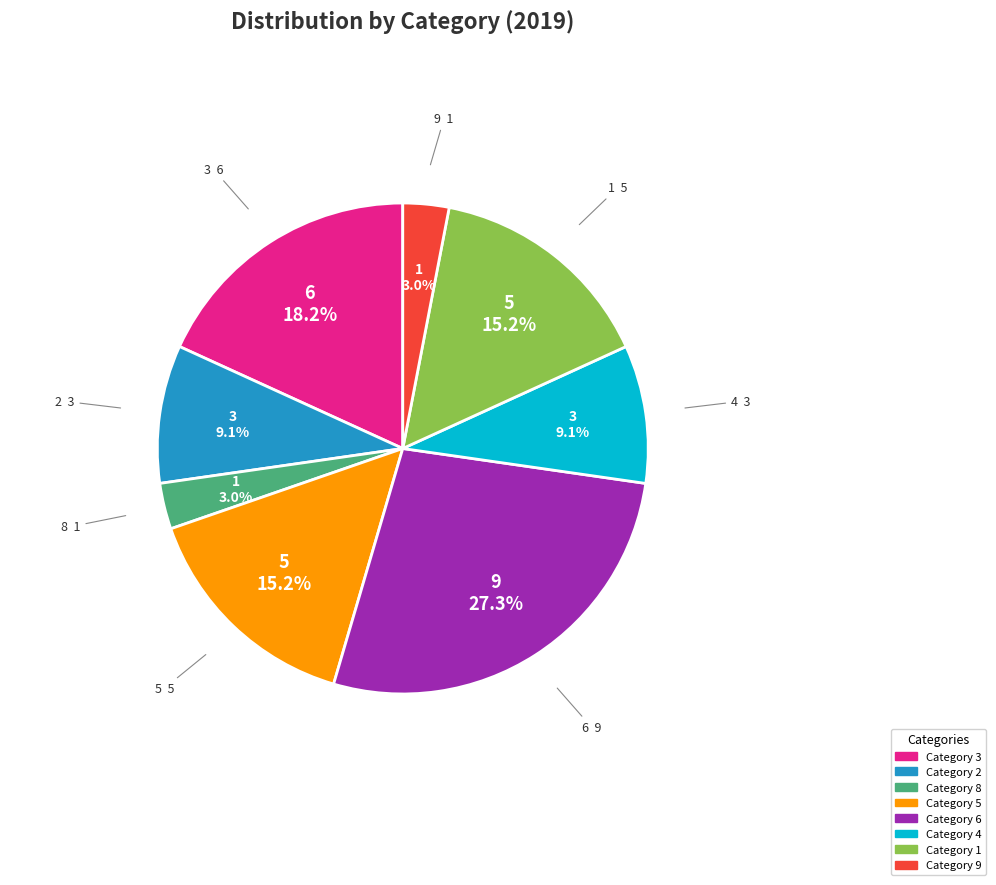

Which slice is the largest?

6